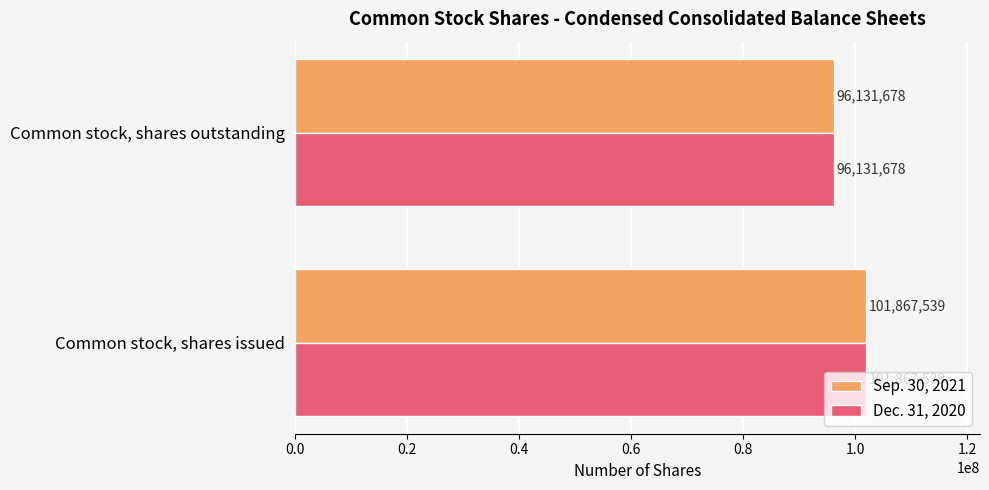

Rank the categories by Dec. 31, 2020 value from highest to lowest.

Common stock, shares issued, Common stock, shares outstanding